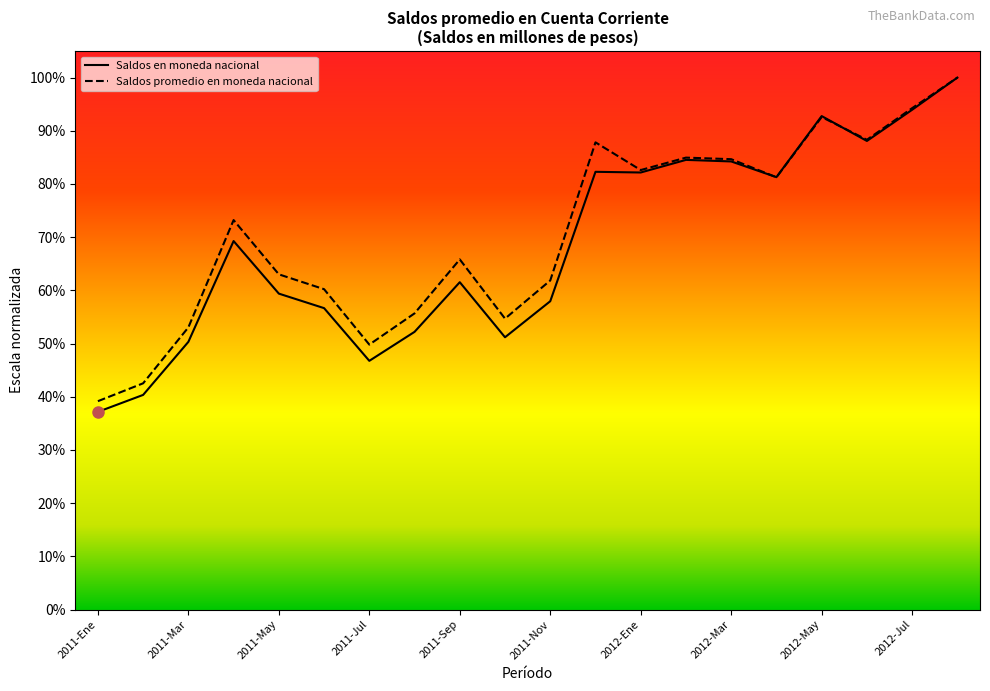

What are all the series names shown in the legend?

Saldos en moneda nacional, Saldos promedio en moneda nacional